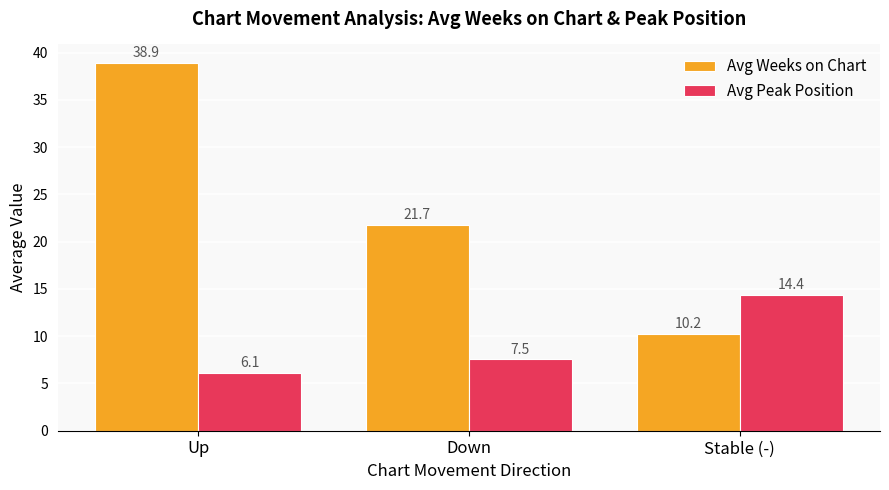

Rank the series by their maximum value, from highest to lowest.

Avg Weeks on Chart, Avg Peak Position